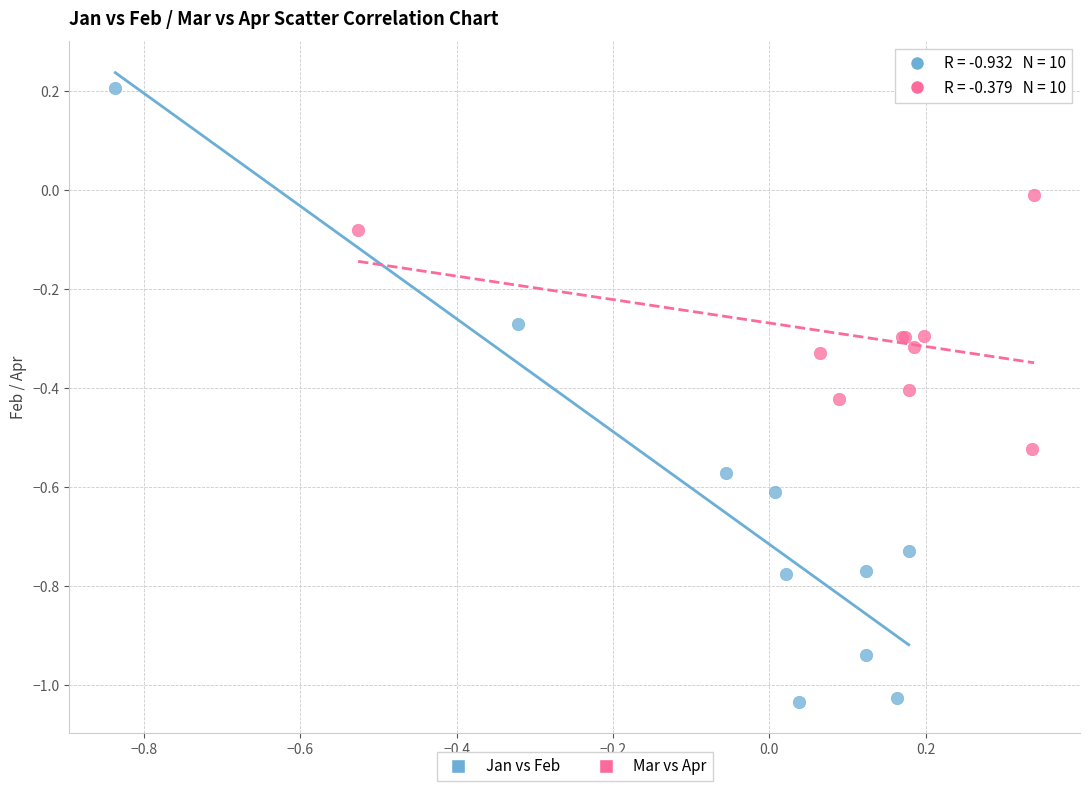

Which series contains the highest Y value?

Jan vs Feb